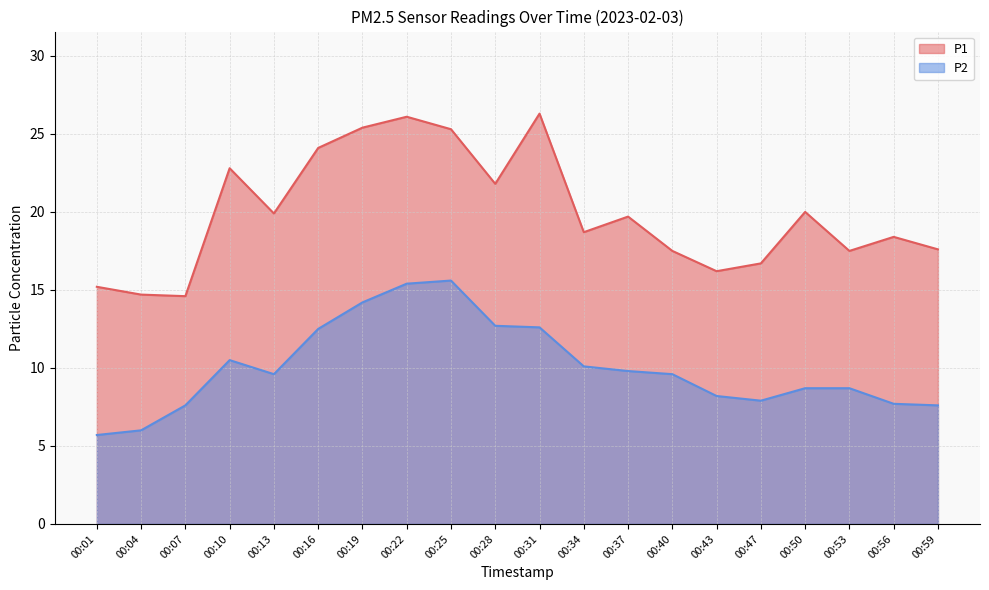

True or false: P1 has a value of 17.5 at 00:40.

True